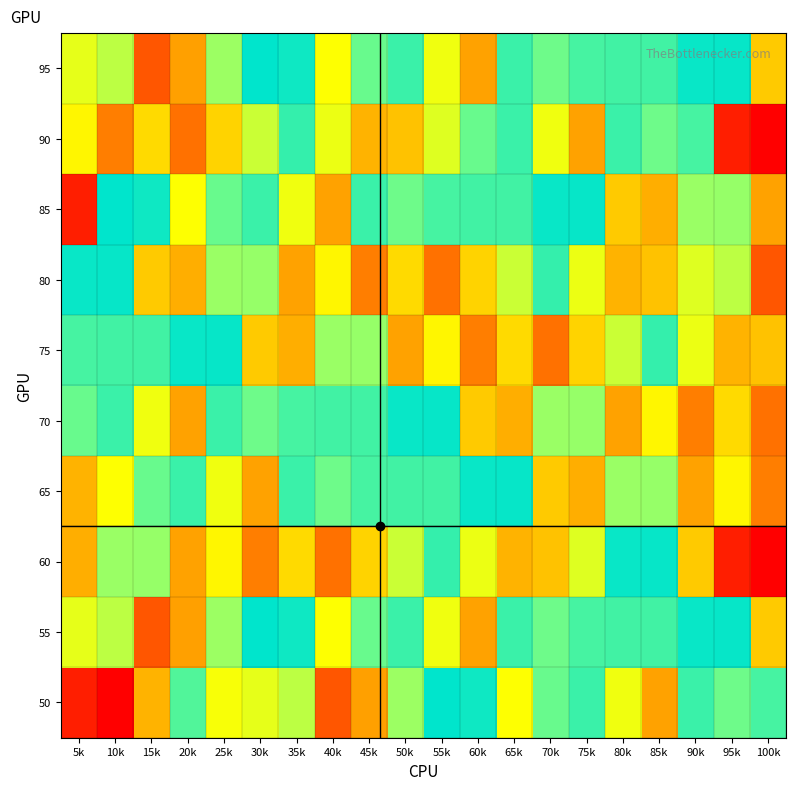

Rank the series at 100k from lowest to highest value.

60, 90, 80, 70, 65, 85, 75, 55, 95, 50